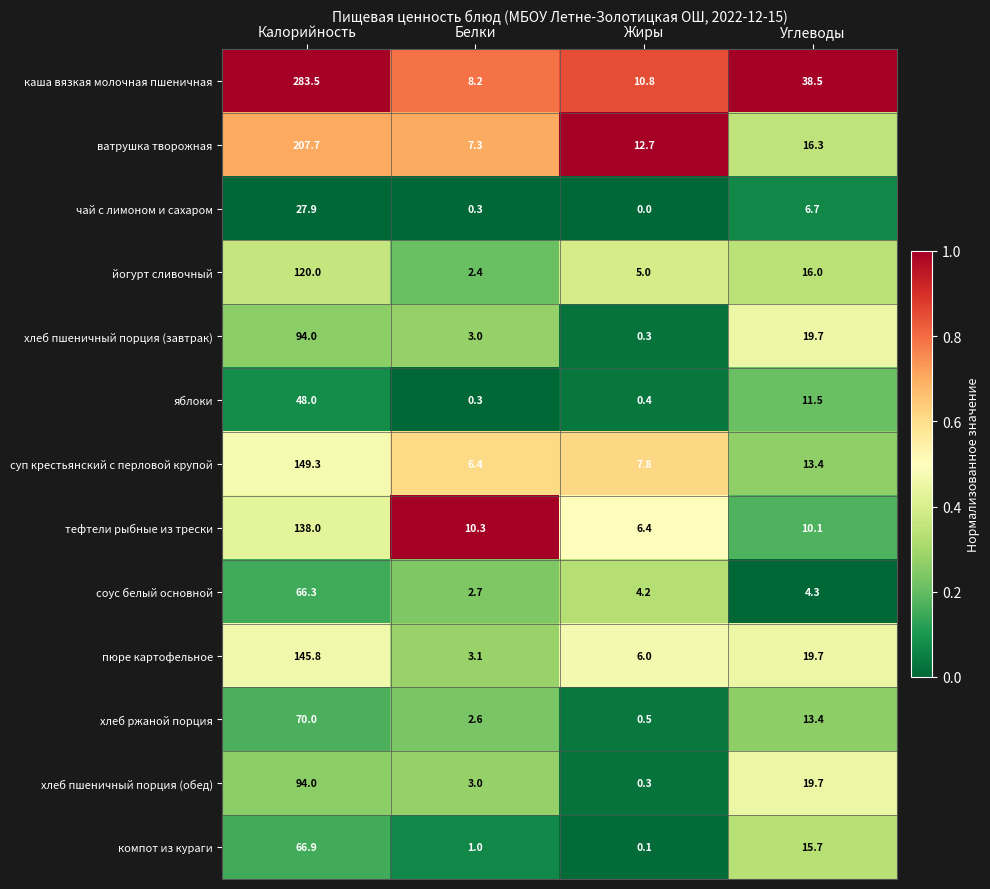

List the labels in order of йогурт сливочный value, smallest first.

Белки, Жиры, Углеводы, Калорийность